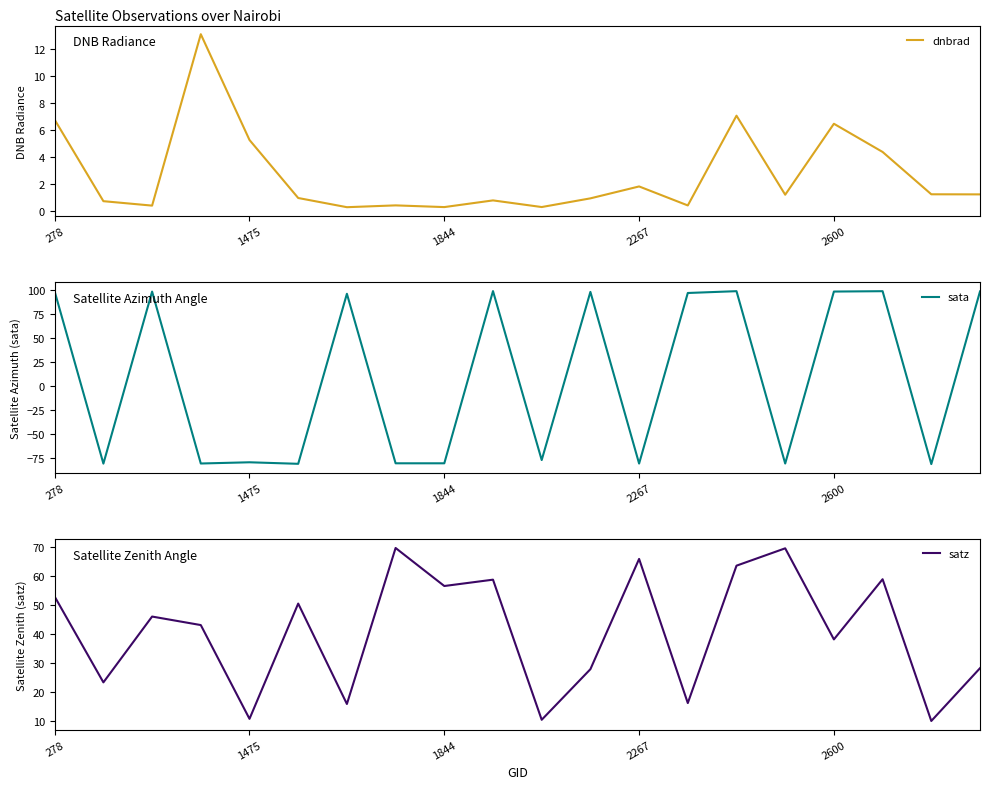

Which series has the widest spread of values?

sata